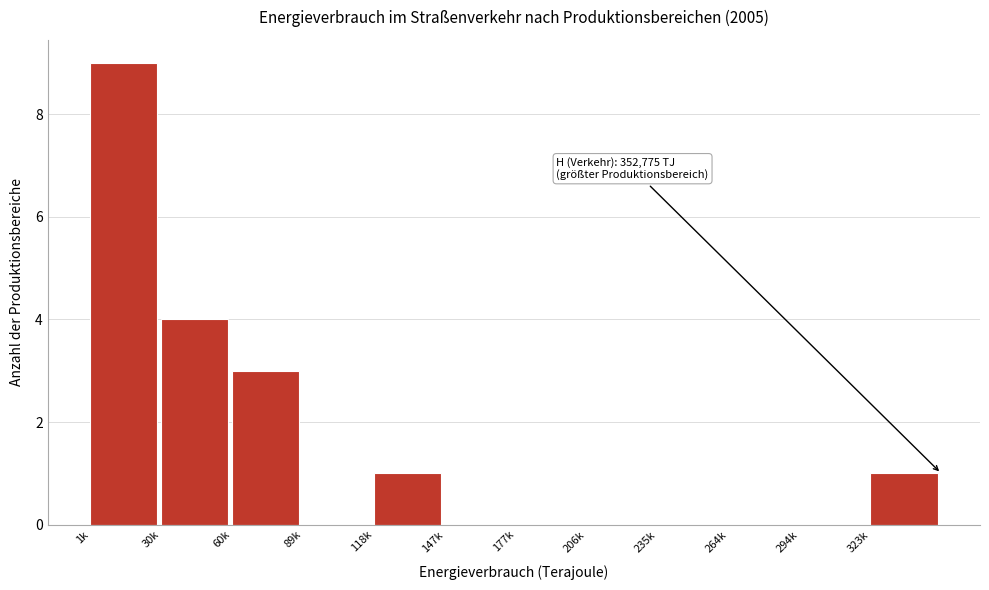

Reading right to left, list all the values displayed in this chart.

323k=1	294k=0	264k=0	235k=0	206k=0	177k=0	147k=0	118k=1	89k=0	60k=3	30k=4	1k=9